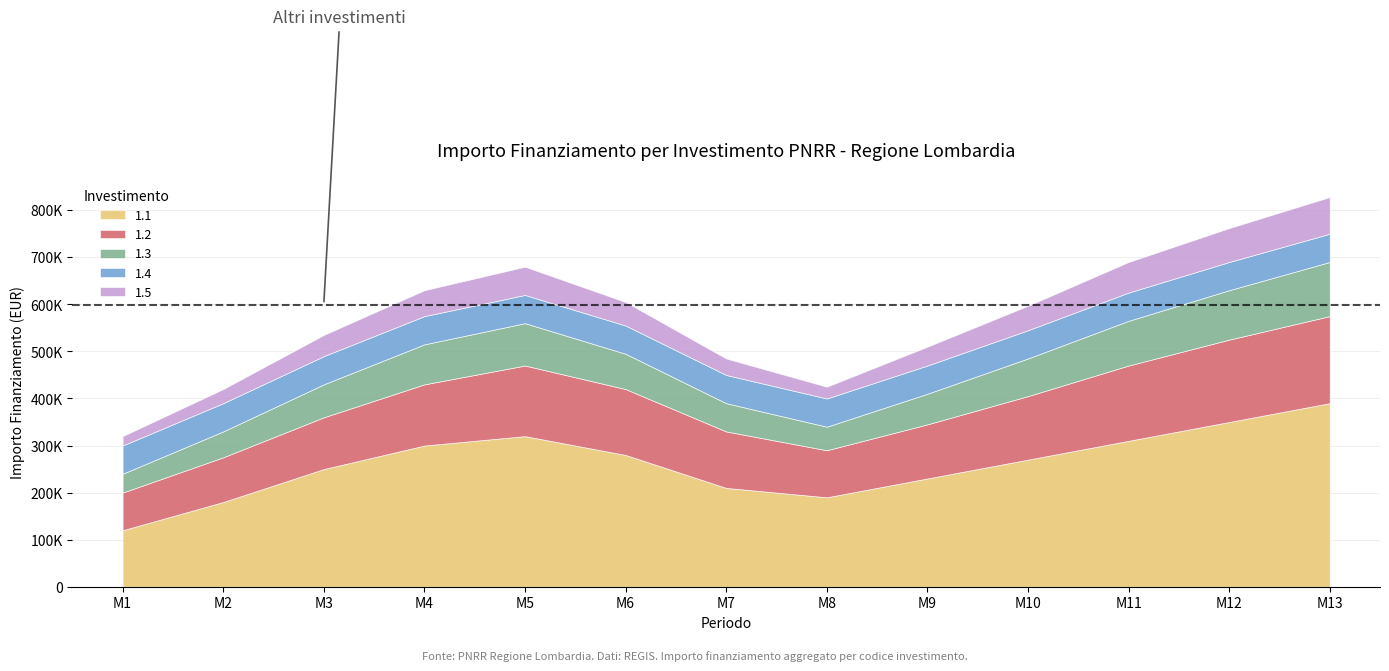

What are all the series names shown in the legend?

1.1, 1.2, 1.3, 1.4, 1.5